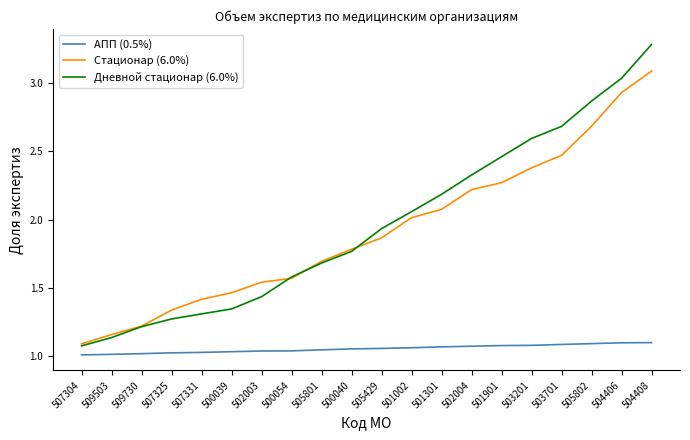

How many lines are shown in the chart?

3